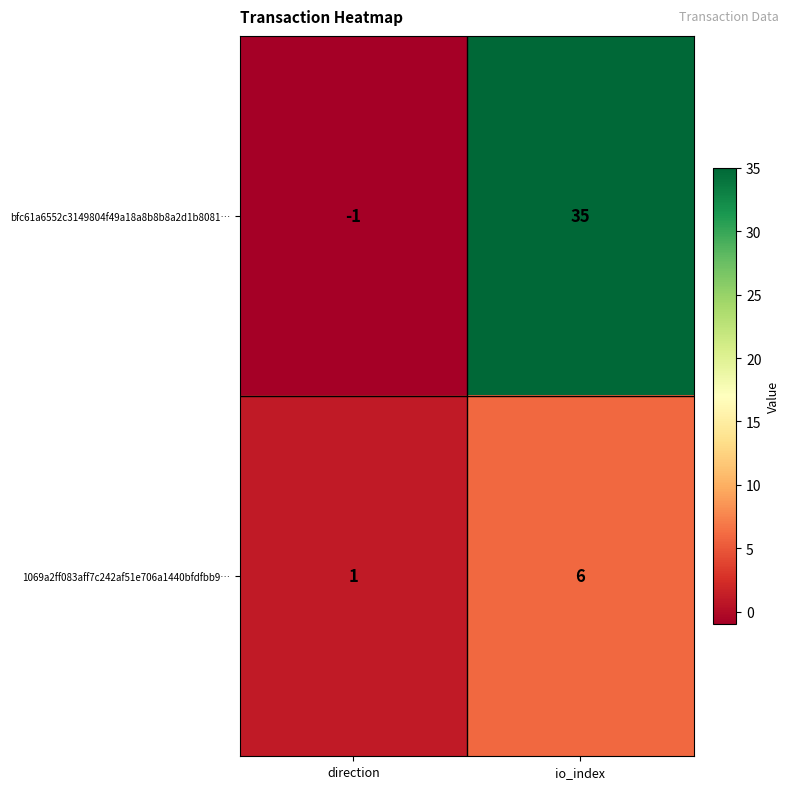

What is the average value of the 1069a2ff083aff7c242af51e706a1440bfdfbb9… series?

4